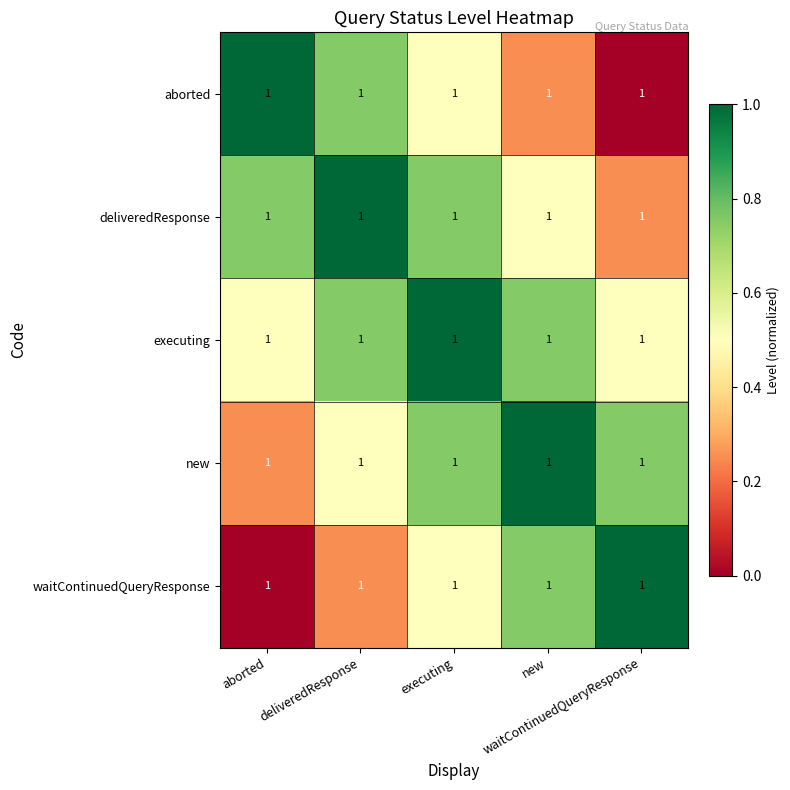

Rank the series by their maximum value, from lowest to highest.

aborted, deliveredResponse, executing, new, waitContinuedQueryResponse